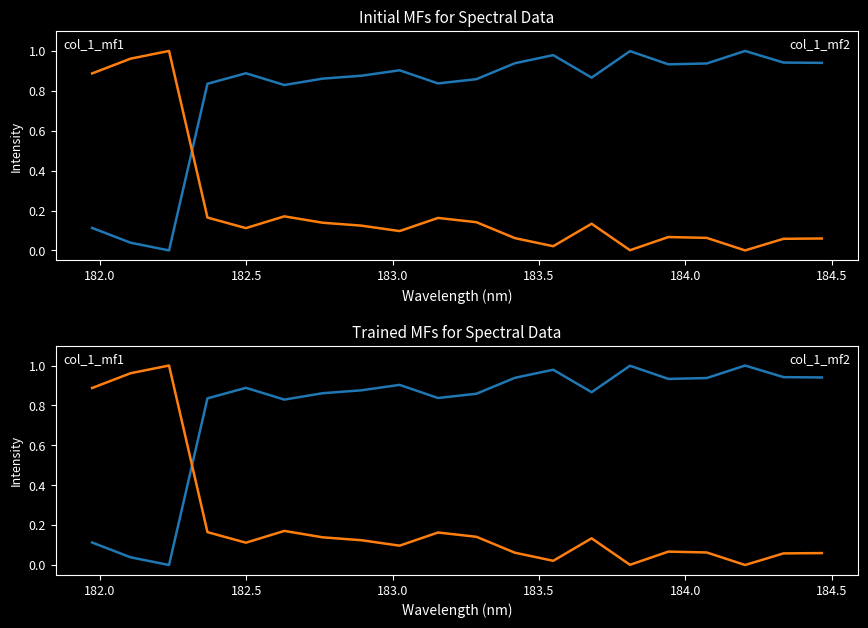

How many distinct data groups are displayed?

2